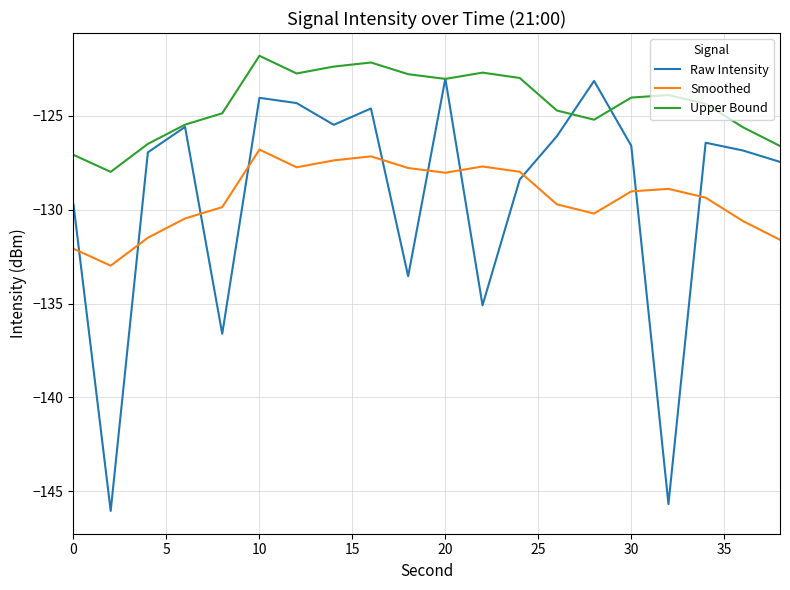

Rank the series by their maximum value, from lowest to highest.

Smoothed, Raw Intensity, Upper Bound